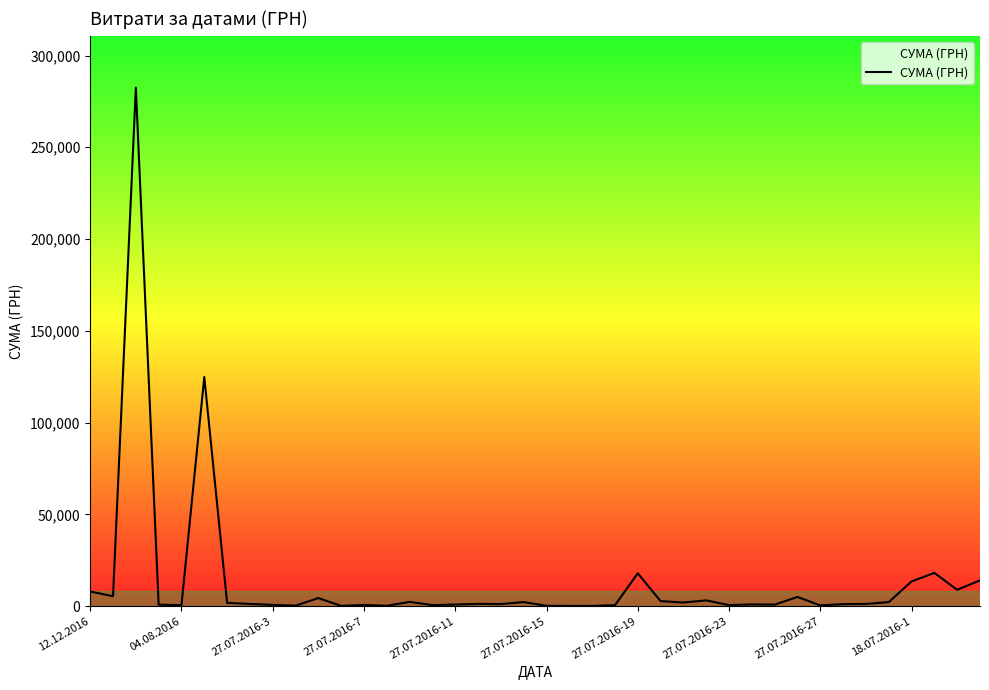

What is the maximum value shown in the chart?

282495.1